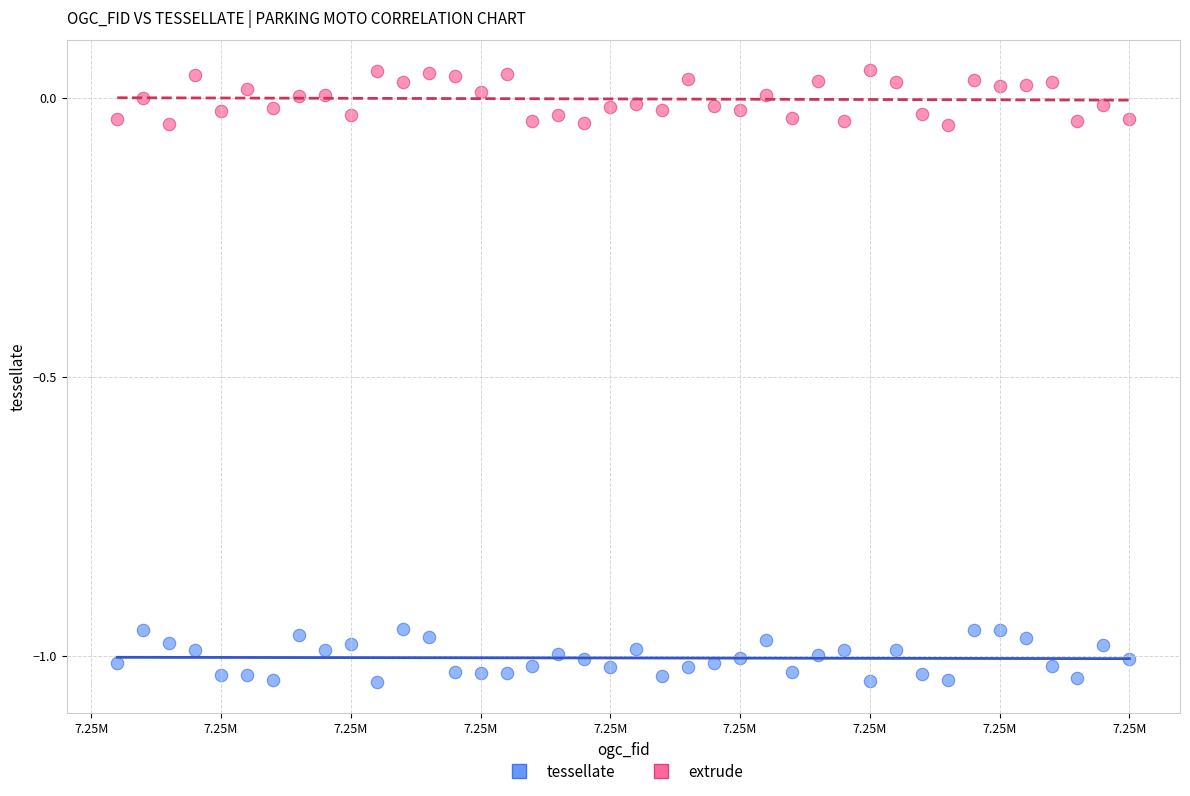

Which series contains the lowest Y value?

tessellate